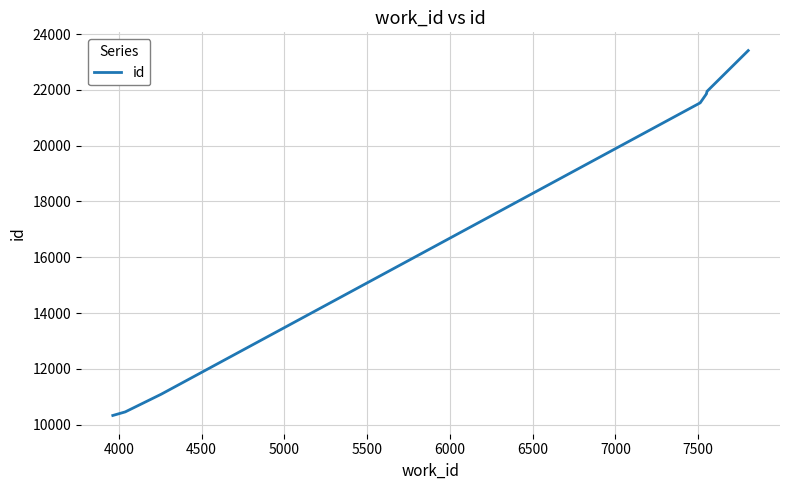

How many data points are less than 21860?

5